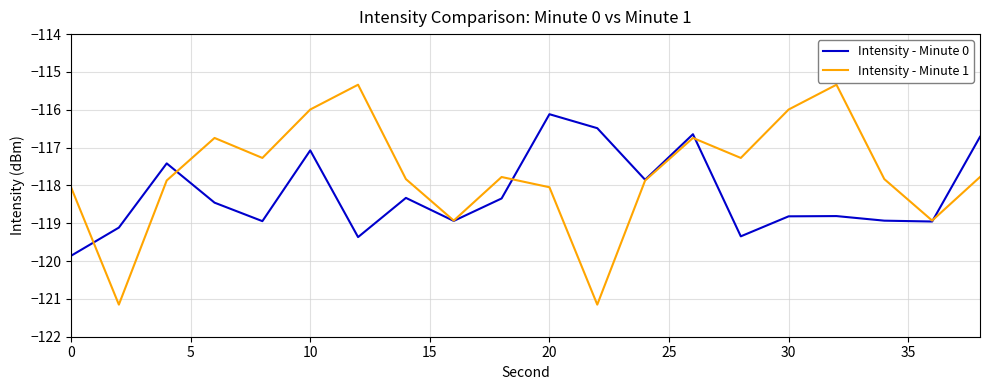

What is the smallest value displayed?

-121.2